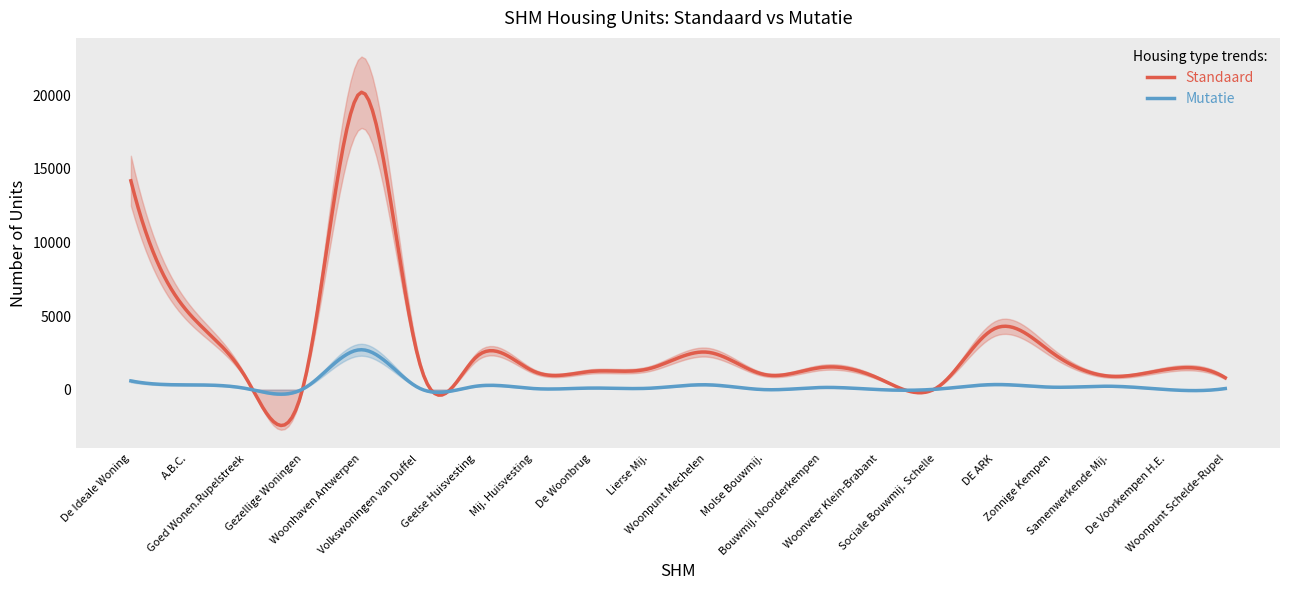

What is the label of the 17th point from the left?

Zonnige Kempen